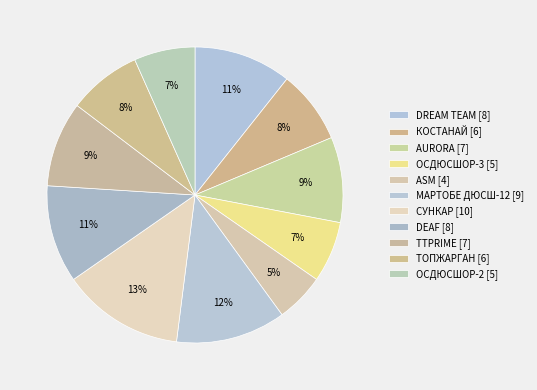

Count the number of slices in the pie.

11